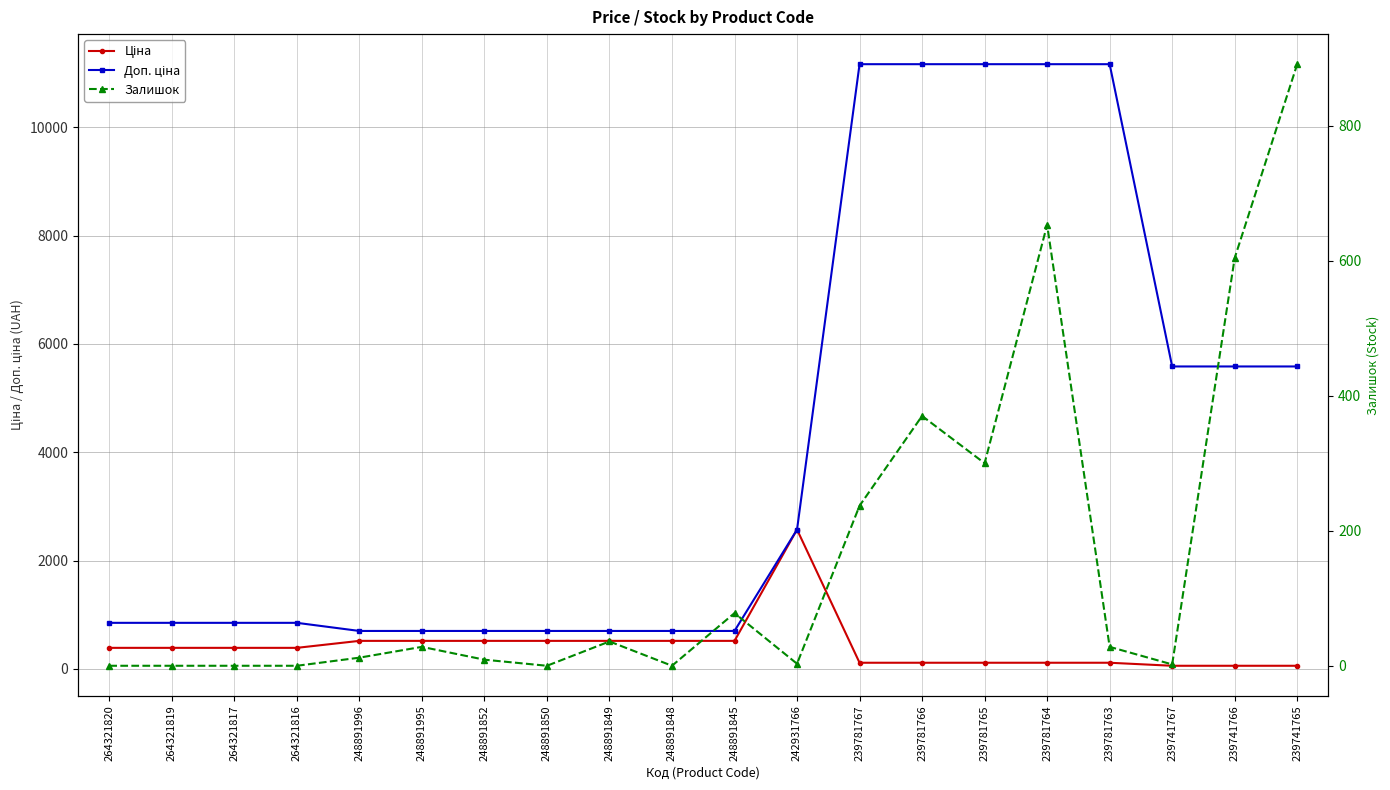

True or false: Ціна has more than 0 points higher than both neighbors.

True